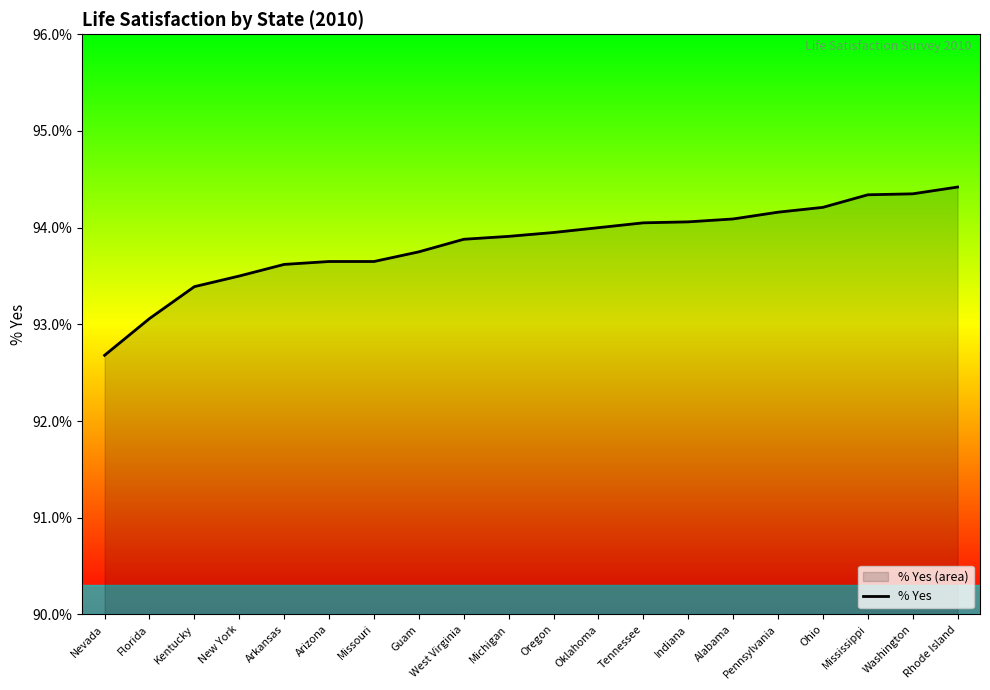

What position from the left is Alabama?

15